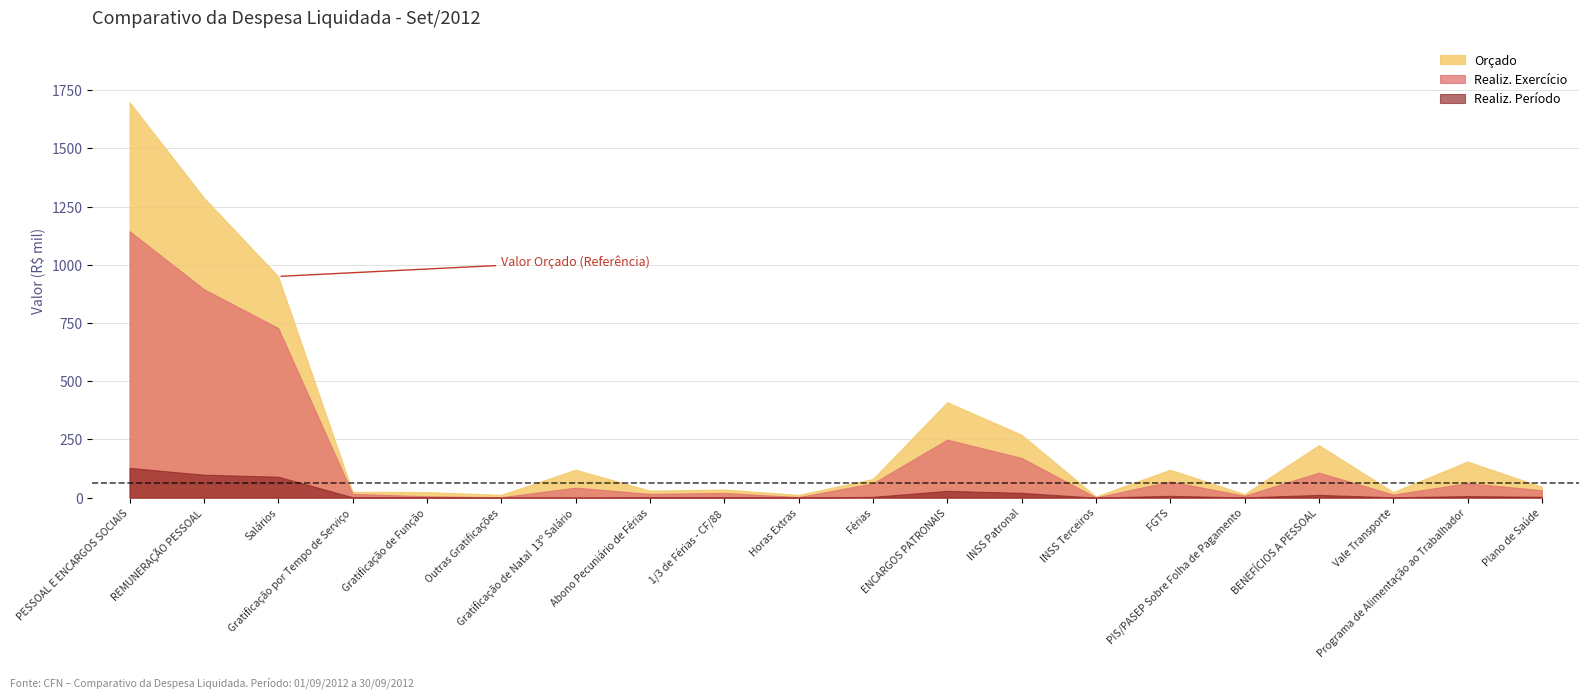

Reading right to left, what are all the values shown in this chart?

Orçado: Plano de Saúde=46500.0	Programa de Alimentação ao Trabalhador=155000.0	Vale Transporte=24000.0	BENEFÍCIOS A PESSOAL=225500.0	PIS/PASEP Sobre Folha de Pagamento=15000.0	FGTS=120000.0	INSS Terceiros=5000.0	INSS Patronal=270000.0	ENCARGOS PATRONAIS=410000.0	Férias=80000.0	Horas Extras=12000.0	1/3 de Férias - CF/88=35000.0	Abono Pecuniário de Férias=30000.0	Gratificação de Natal  13º Salário=120000.0	Outras Gratificações=12000.0	Gratificação de Função=24000.0	Gratificação por Tempo de Serviço=25000.0	Salários=950000.0	REMUNERAÇÃO PESSOAL=1288000.0	PESSOAL E ENCARGOS SOCIAIS=1698000.0
Realiz. Exercício: Plano de Saúde=31987.5	Programa de Alimentação ao Trabalhador=62189.0	Vale Transporte=13298.0	BENEFÍCIOS A PESSOAL=107474.5	PIS/PASEP Sobre Folha de Pagamento=8355.2	FGTS=69063.6	INSS Terceiros=1004.8	INSS Patronal=170679.3	ENCARGOS PATRONAIS=249102.9	Férias=61080.8	Horas Extras=2492.7	1/3 de Férias - CF/88=20385.2	Abono Pecuniário de Férias=16208.0	Gratificação de Natal  13º Salário=42983.1	Outras Gratificações=1764.1	Gratificação de Função=5850.8	Gratificação por Tempo de Serviço=16180.2	Salários=728279.8	REMUNERAÇÃO PESSOAL=895224.7	PESSOAL E ENCARGOS SOCIAIS=1144327.6
Realiz. Período: Plano de Saúde=3638.2	Programa de Alimentação ao Trabalhador=6712.2	Vale Transporte=1516.0	BENEFÍCIOS A PESSOAL=11866.3	PIS/PASEP Sobre Folha de Pagamento=974.8	FGTS=7798.4	INSS Terceiros=0.0	INSS Patronal=20463.1	ENCARGOS PATRONAIS=29236.3	Férias=3381.2	Horas Extras=370.5	1/3 de Férias - CF/88=1127.1	Abono Pecuniário de Férias=959.9	Gratificação de Natal  13º Salário=0.0	Outras Gratificações=0.0	Gratificação de Função=882.0	Gratificação por Tempo de Serviço=1845.8	Salários=89969.4	REMUNERAÇÃO PESSOAL=98535.9	PESSOAL E ENCARGOS SOCIAIS=127772.3